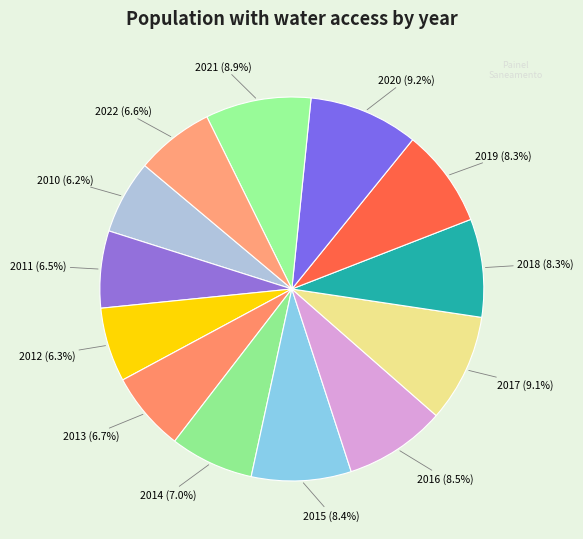

True or false: 2016 accounts for 23% of the total.

False